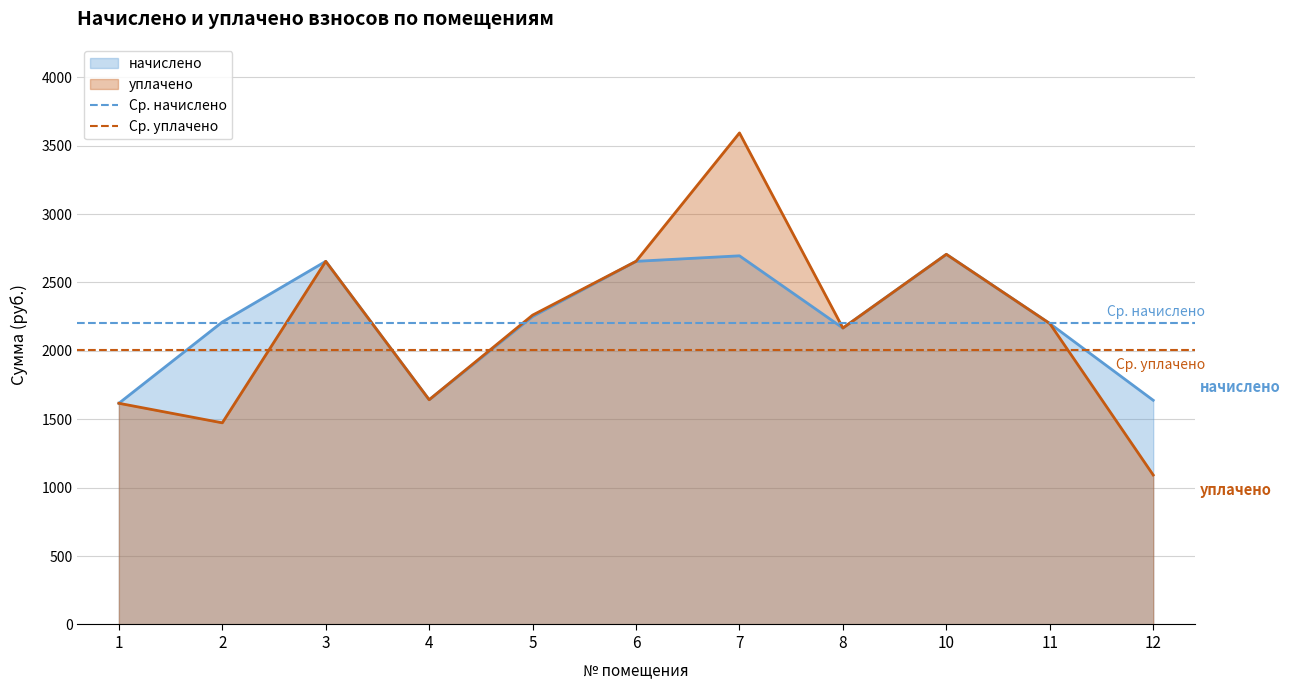

The value of уплачено at 2 is 1473.7. True or false?

True